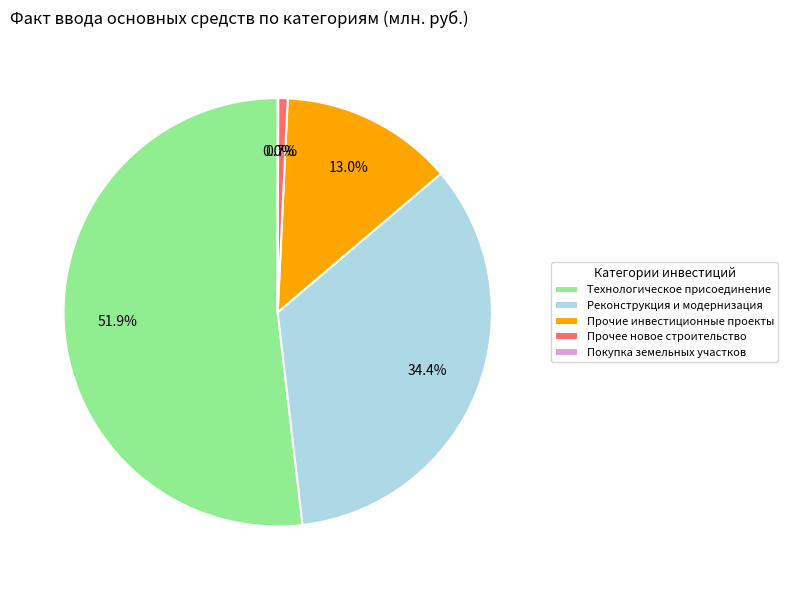

Do Прочие инвестиционные проекты and Прочее новое строительство together represent more than half of the pie?

No